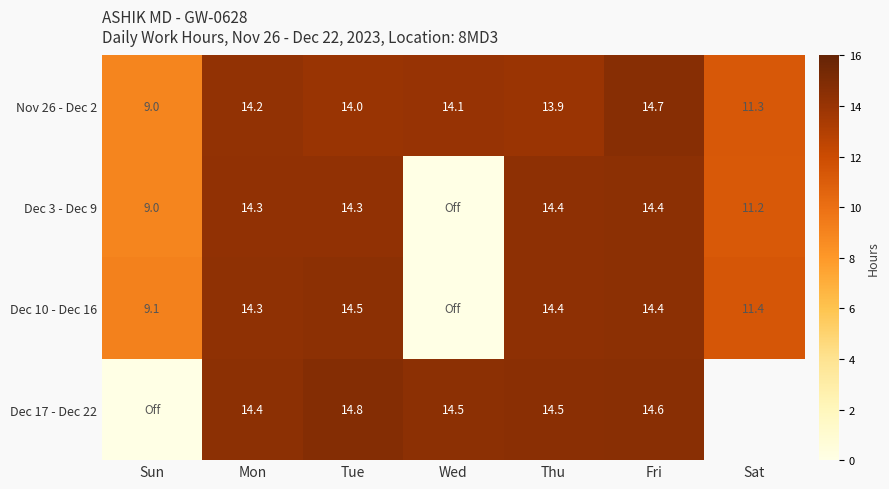

Which category has the lowest value across all series?

Wed